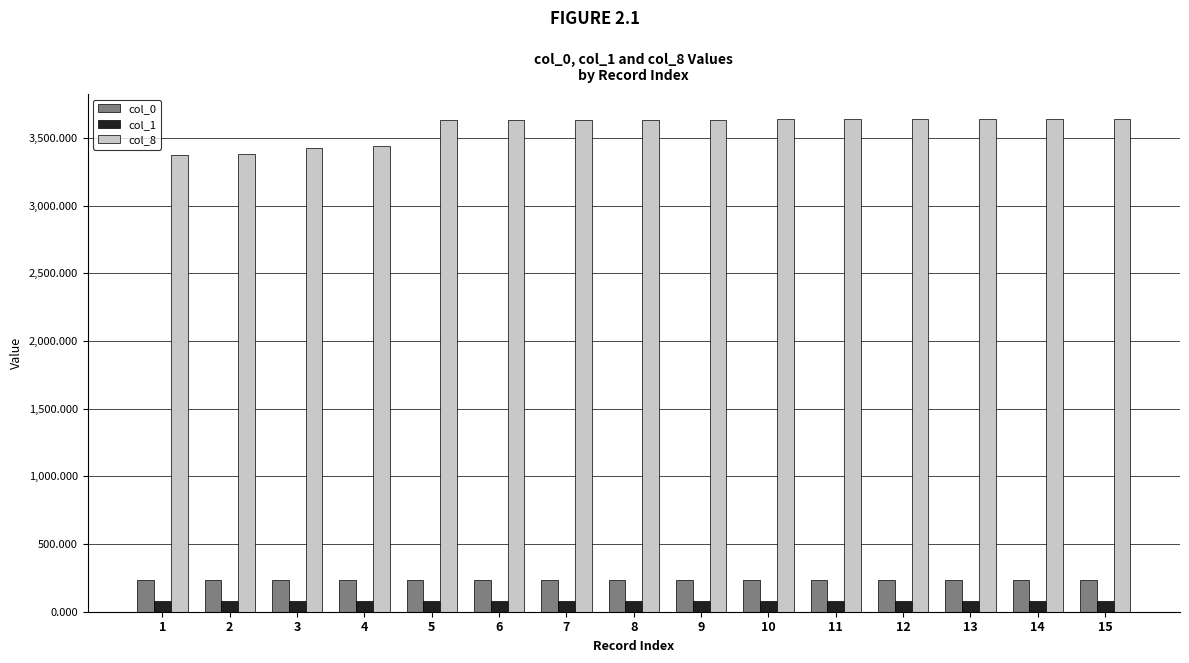

Are the bars grouped side by side (vs. stacked)?

Yes